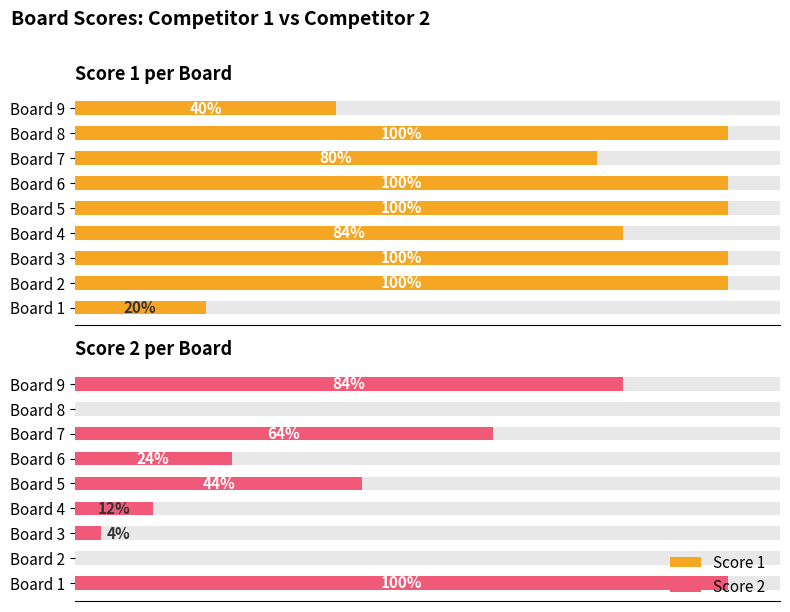

How many groups of bars are there?

9